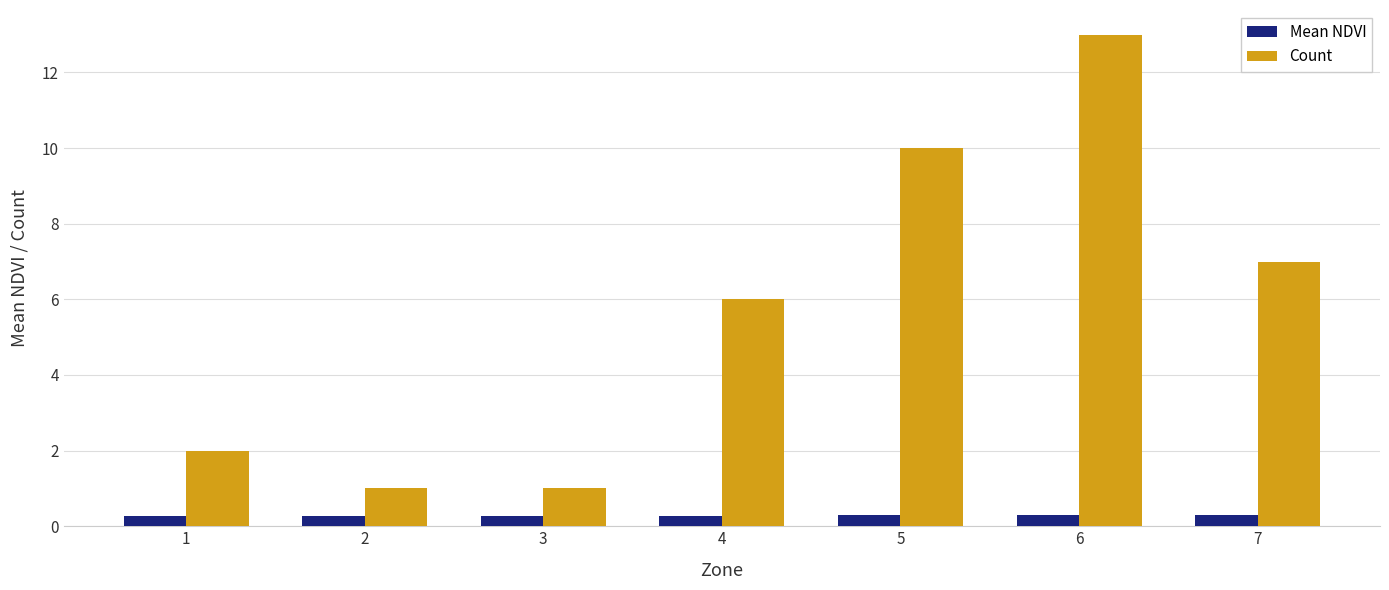

Rank the series by their maximum value, from highest to lowest.

Count, Mean NDVI